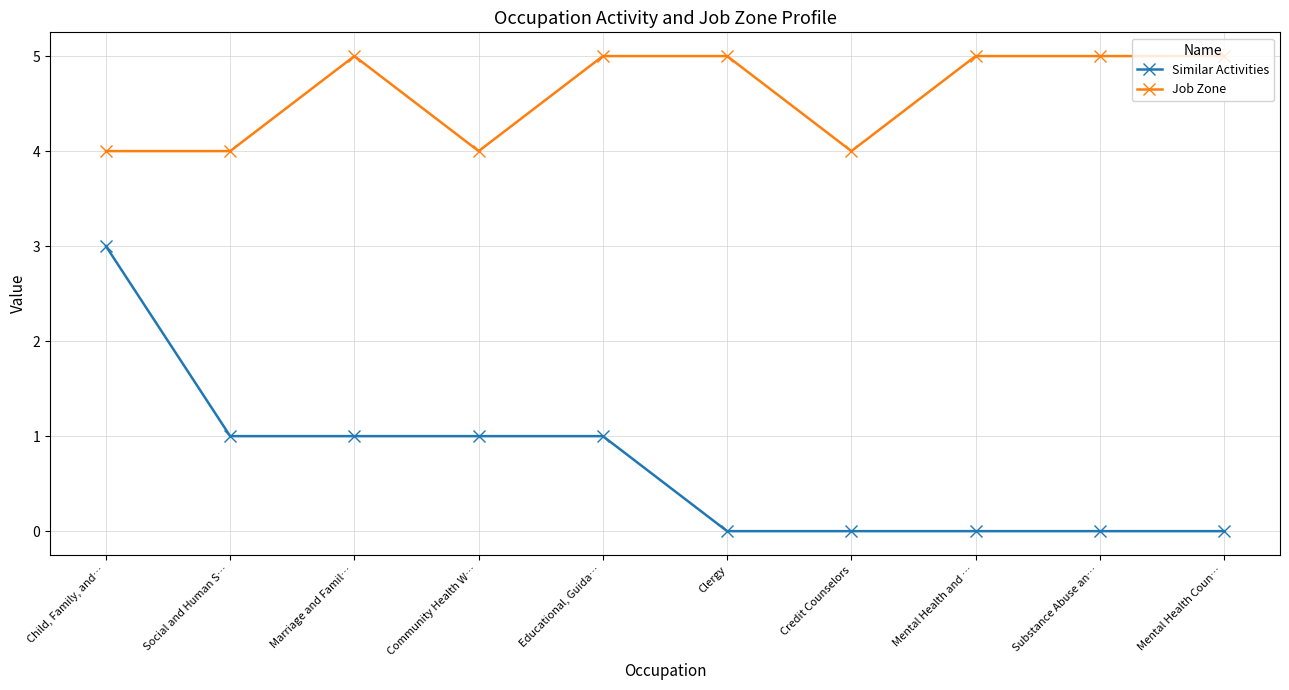

True or false: Job Zone and Similar Activities cross at least once.

False